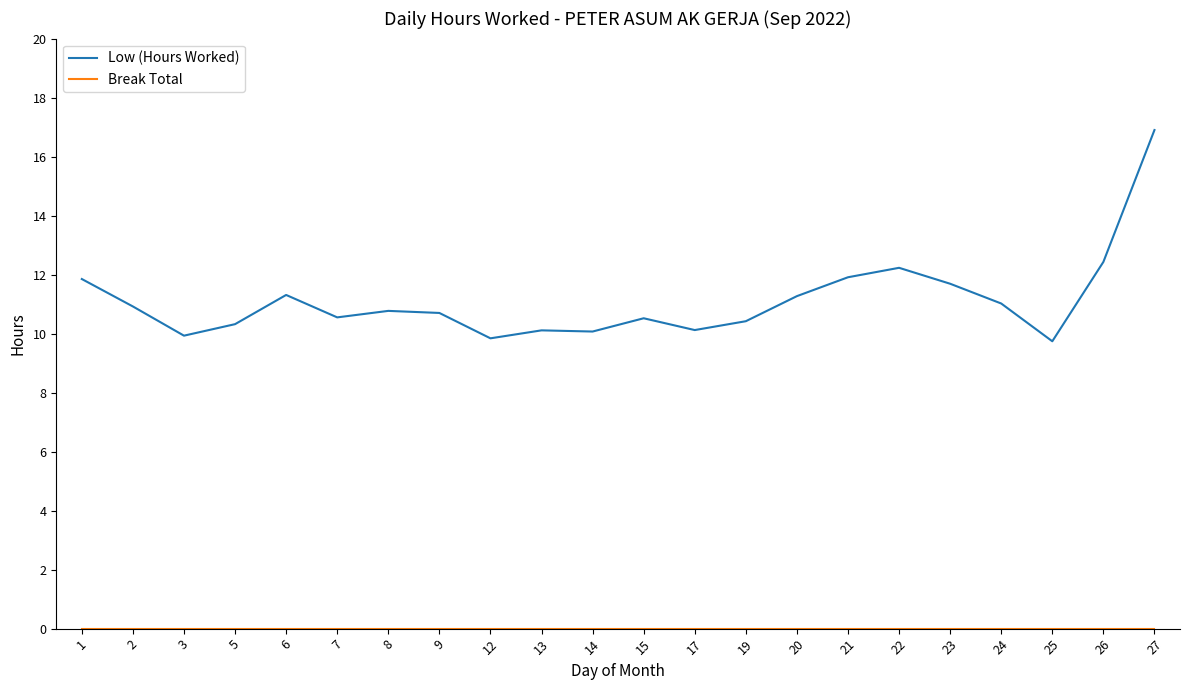

At which category is the sum across all series the highest?

27